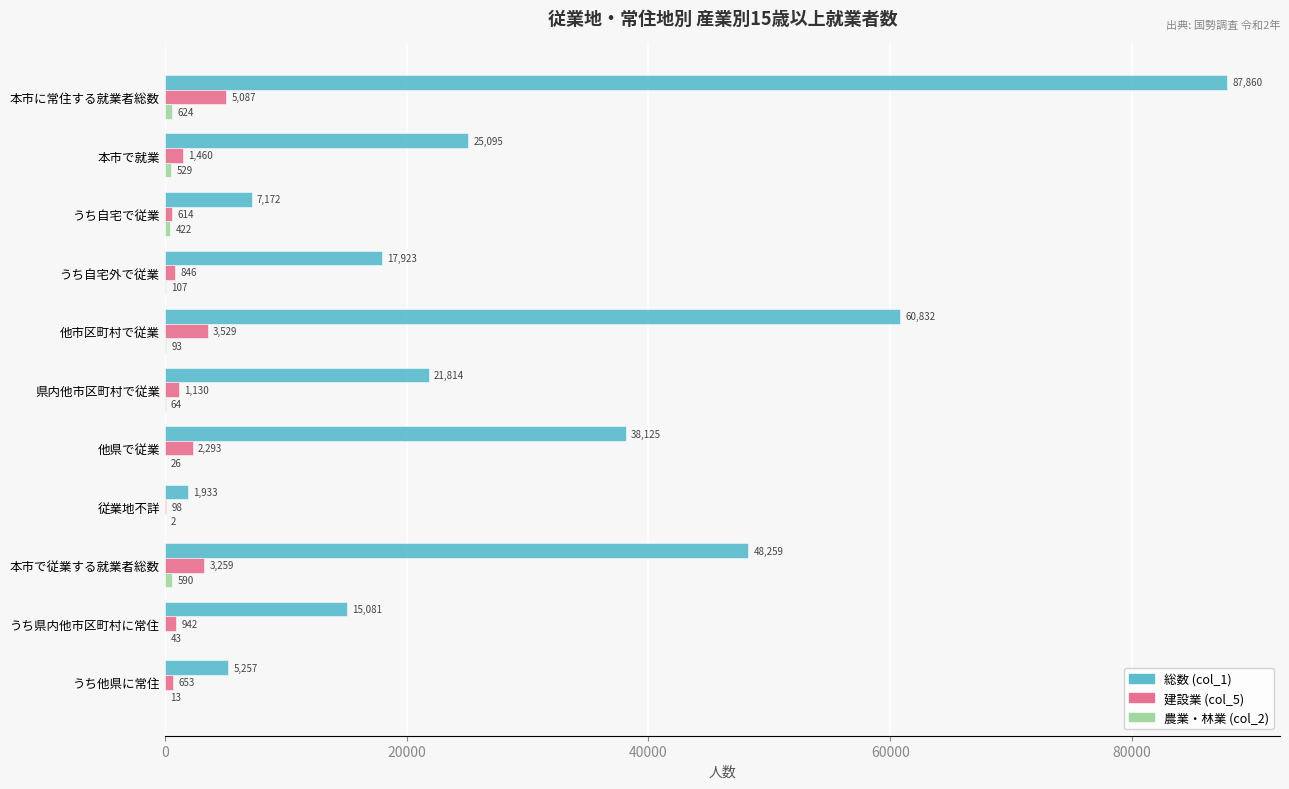

Between うち自宅外で従業 and うち県内他市区町村に常住, which series saw the biggest shift?

総数 (col_1)